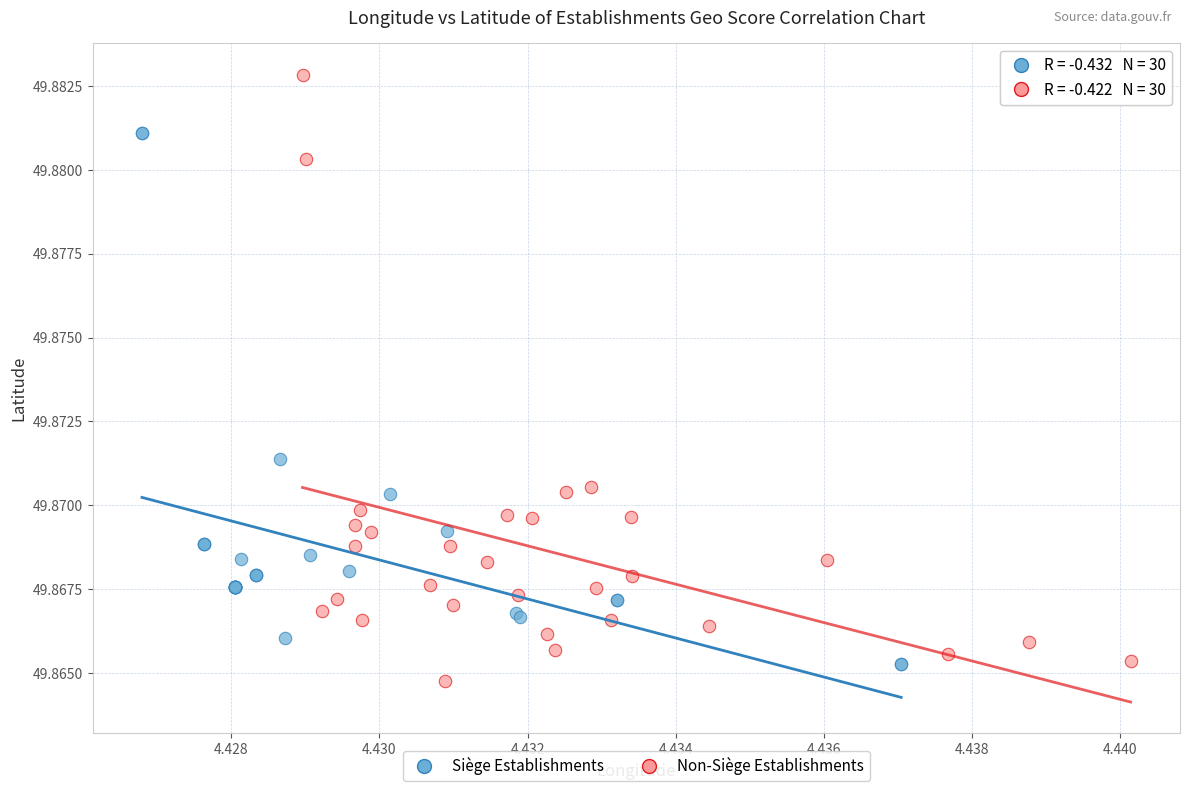

Which series contains the highest Y value?

Non-Siège Establishments